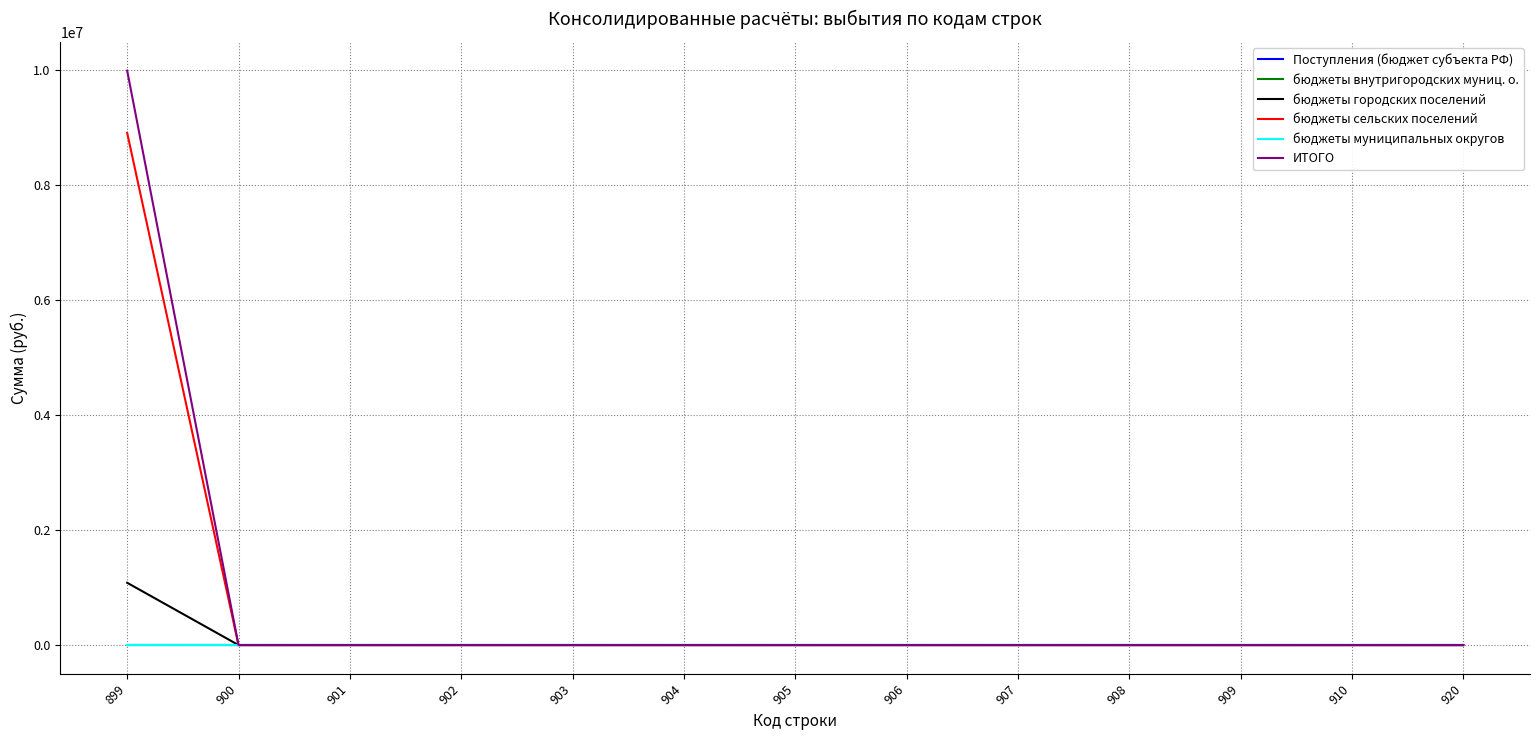

How many lines are shown in the chart?

6